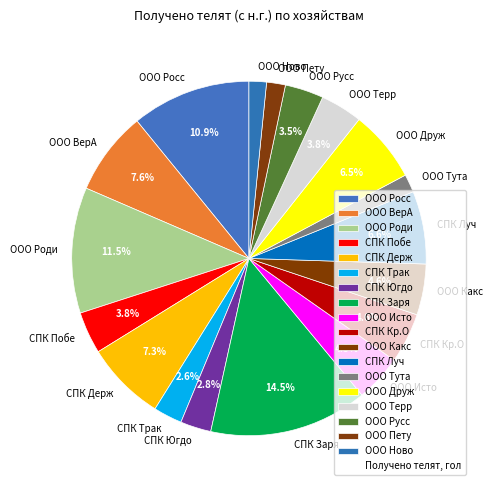

How much of the chart is everything except СПК Кр.О?

95.4%